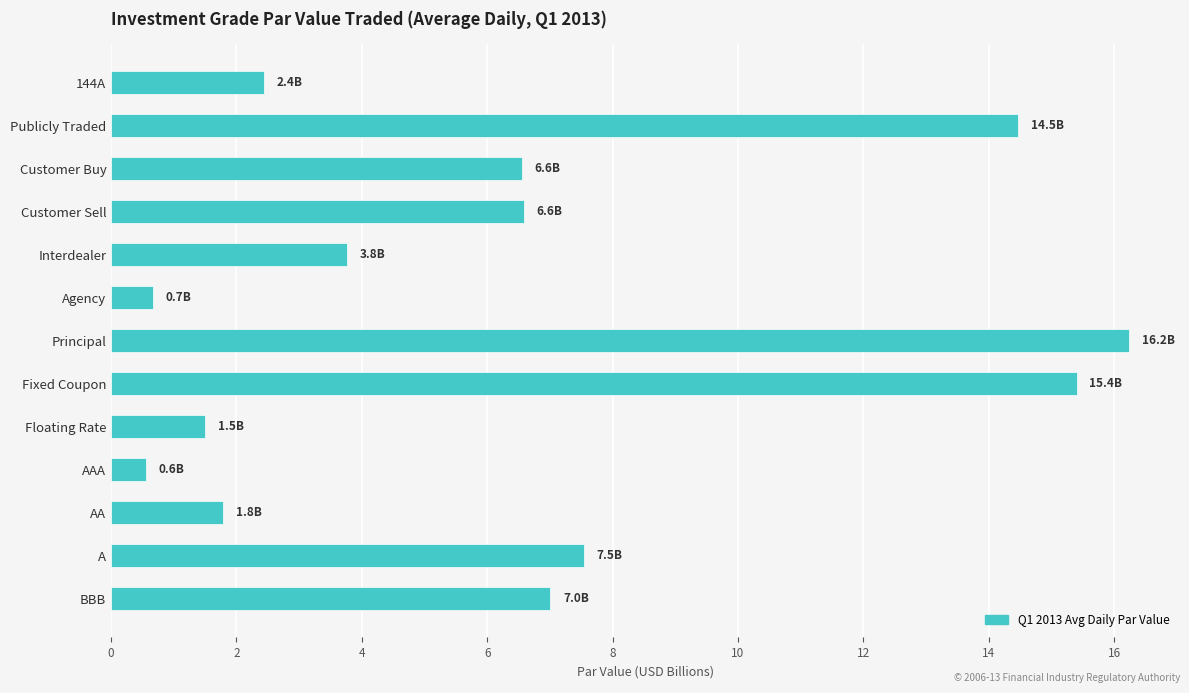

What is the maximum value shown in the chart?

16.2